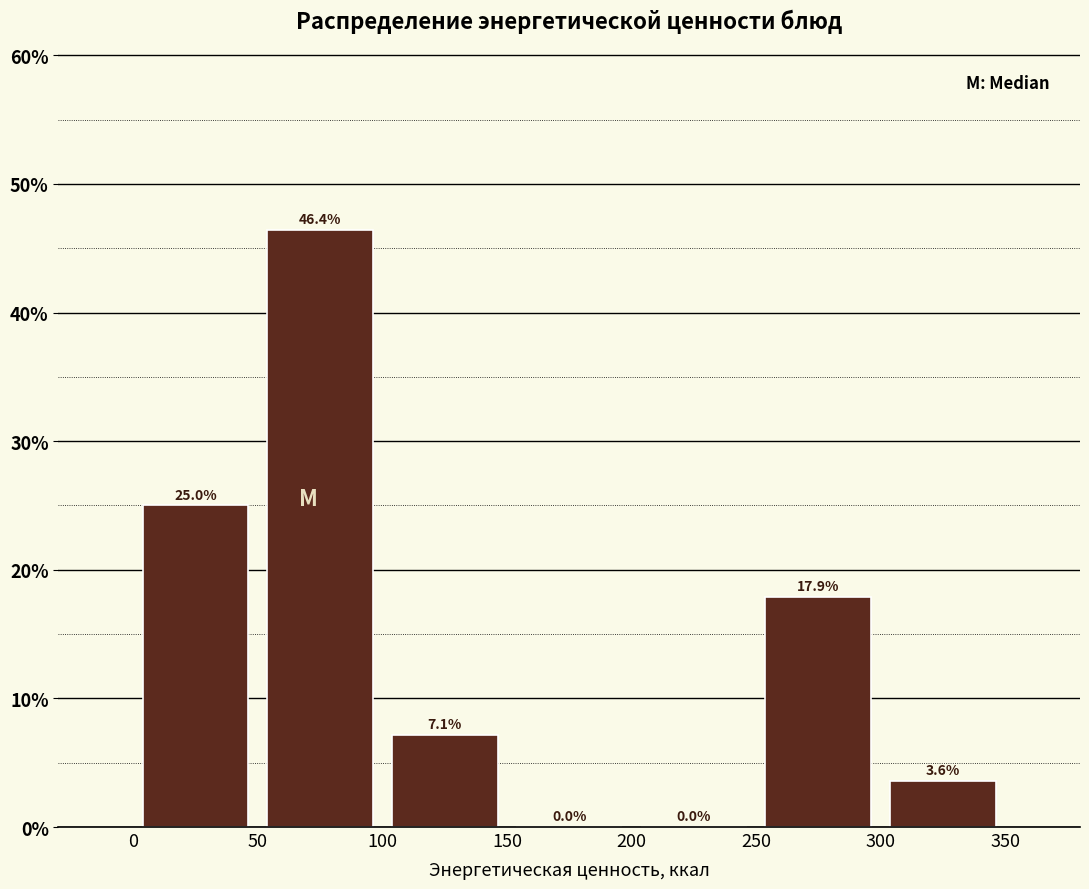

Reading left to right, list every bar in this chart as the range it spans on the x-axis followed by its height.

0 to 50: 25.0
50 to 100: 46.4
100 to 150: 7.1
150 to 200: 0.0
200 to 250: 0.0
250 to 300: 17.9
300 to 350: 3.6